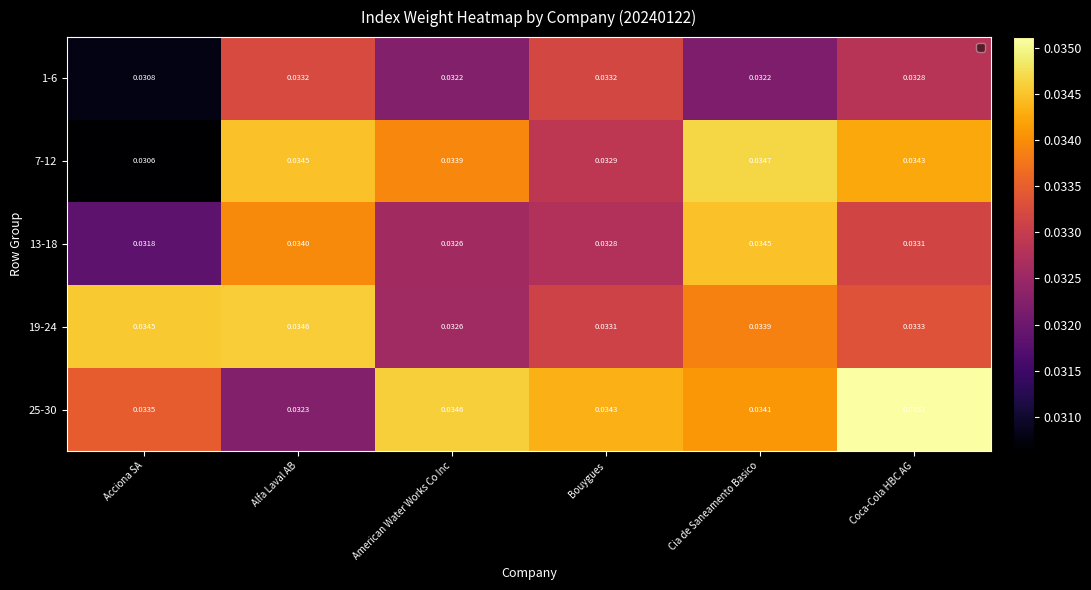

List the series in order of their peak value, lowest first.

1-6, 13-18, 19-24, 7-12, 25-30